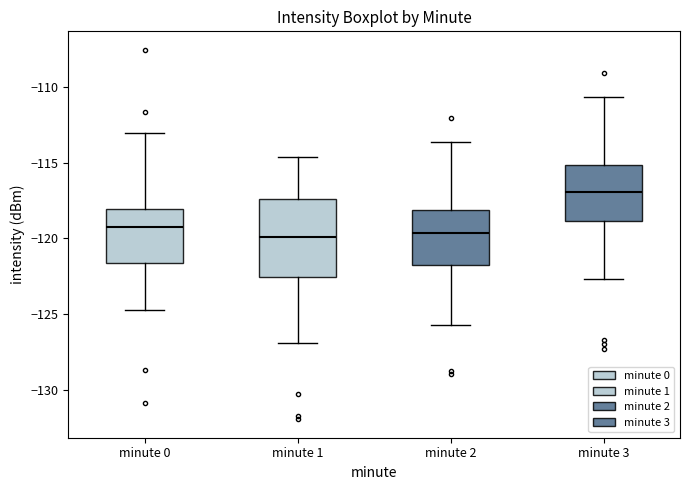

Where is the lower edge of the box for minute 2 on the y-axis? The values are not printed on the chart, so give them approximately, as read against the axis.

-122.0